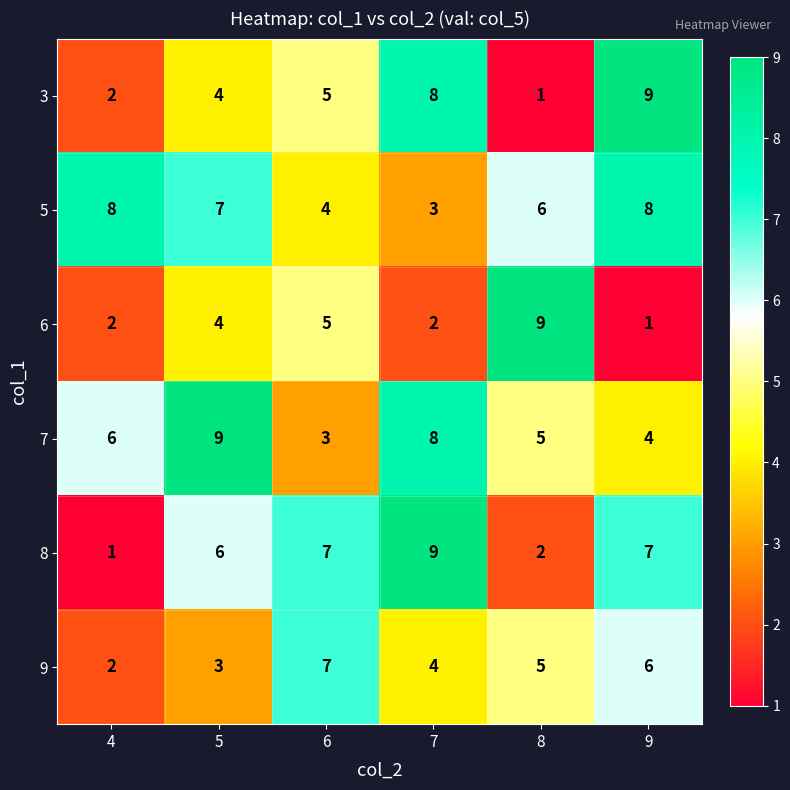

What is the sum of the 3 values at 9 and 8?

10